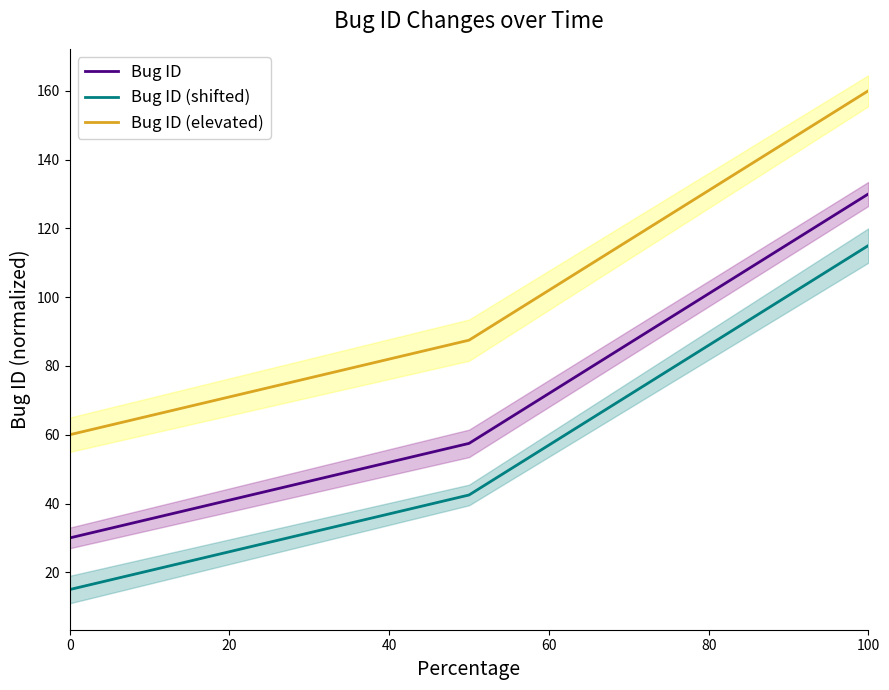

Rank the series at 0 from lowest to highest value.

Bug ID (shifted), Bug ID, Bug ID (elevated)